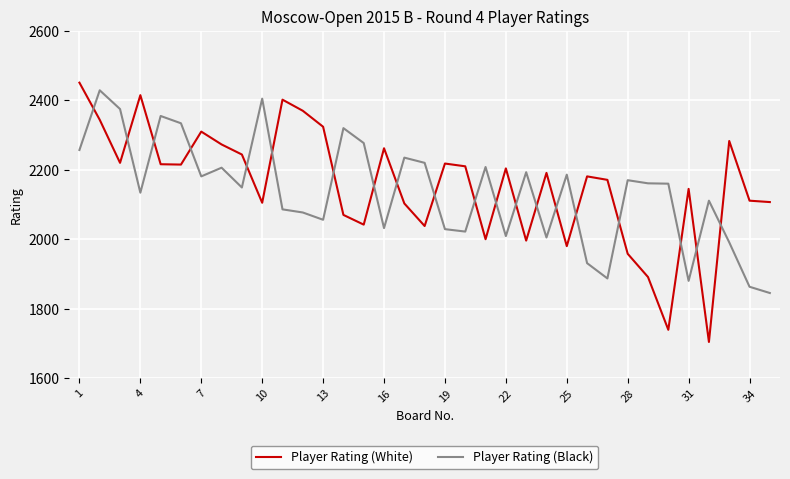

Which series ends up on top after the final intersection of Player Rating (Black) and Player Rating (White)?

Player Rating (White)